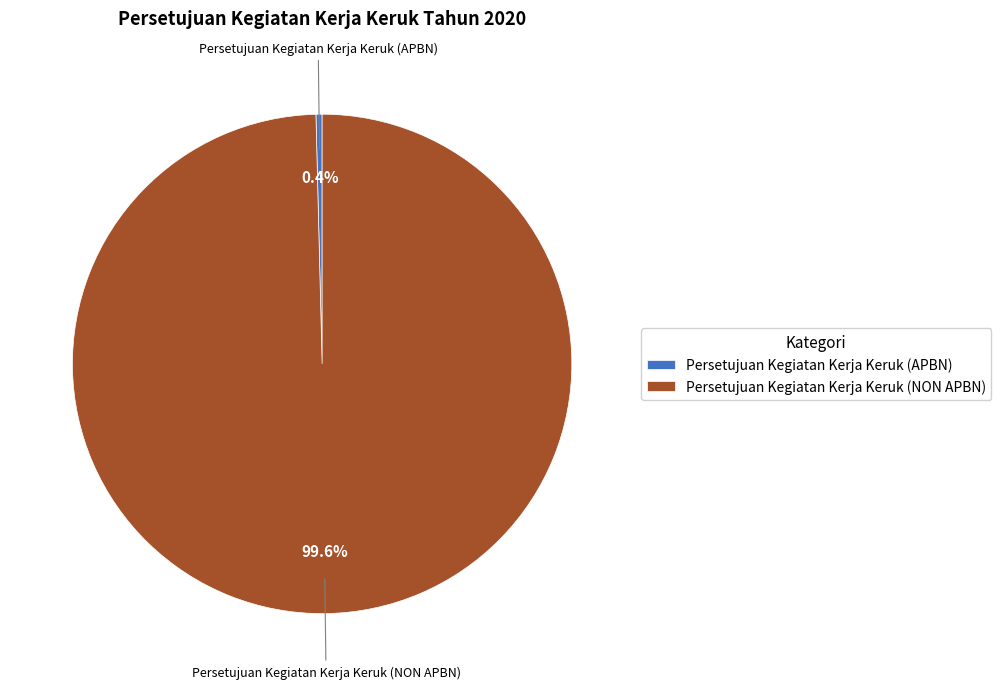

Which slice represents more than half of the pie?

Persetujuan Kegiatan Kerja Keruk (NON APBN)